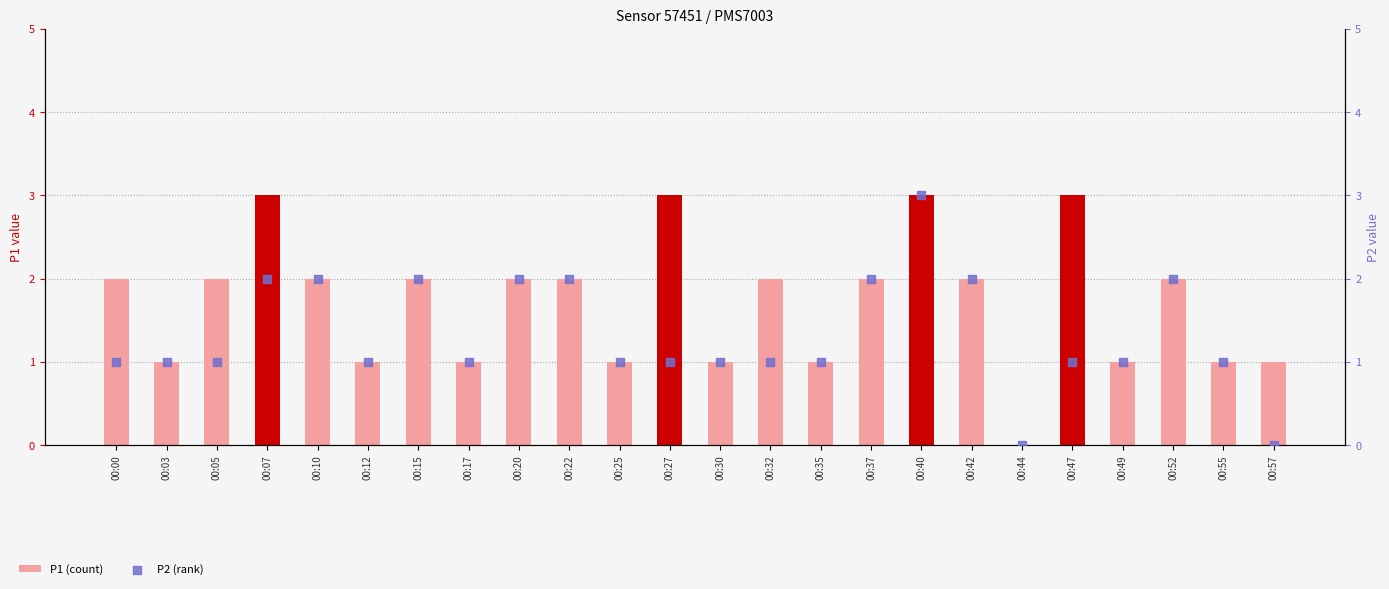

Which series has the widest spread of Y values?

P1 (count)